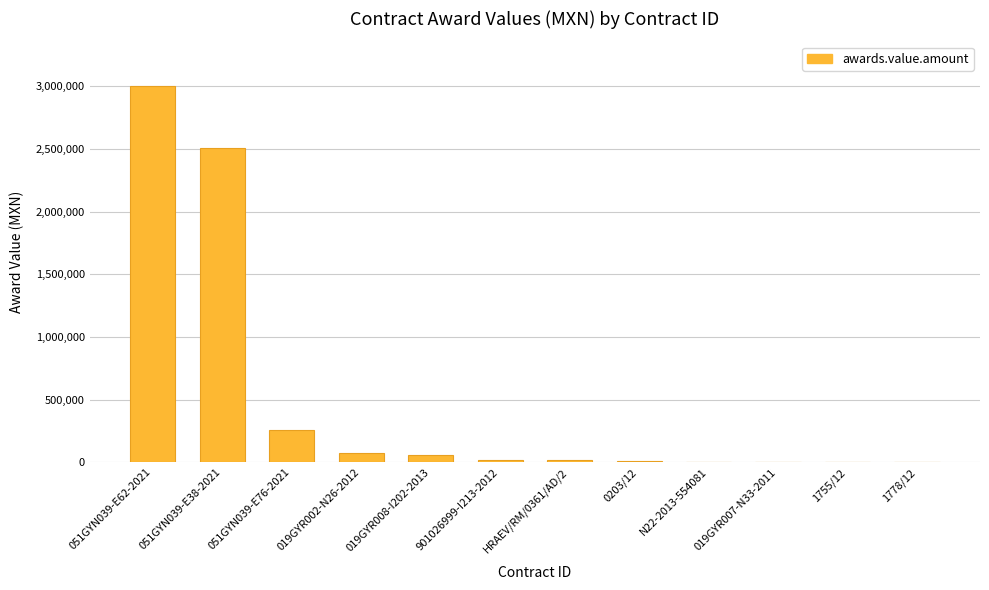

What is the greatest value displayed?

3000000.0